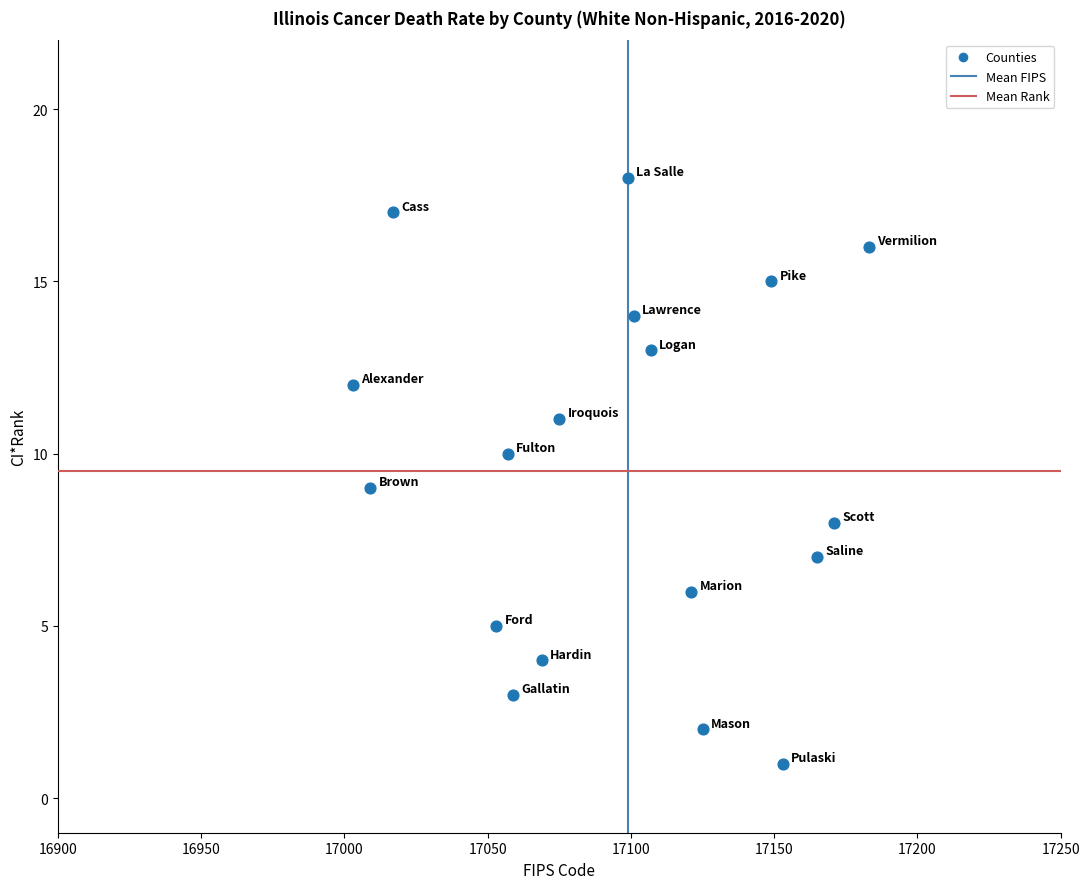

What is the range of X values (max minus min)?

180